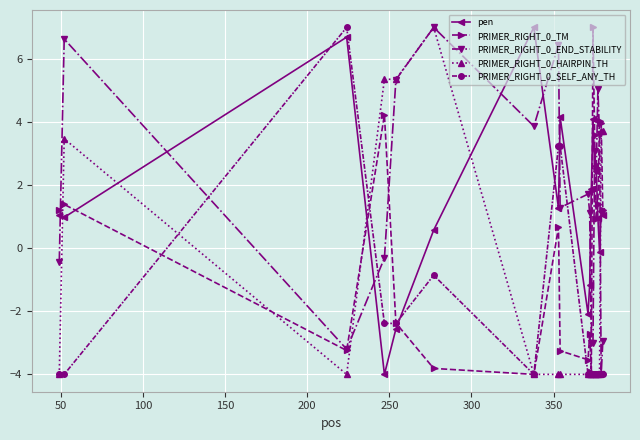

What is the value of the PRIMER_RIGHT_0_TM point at the 14th from the left?

3.6